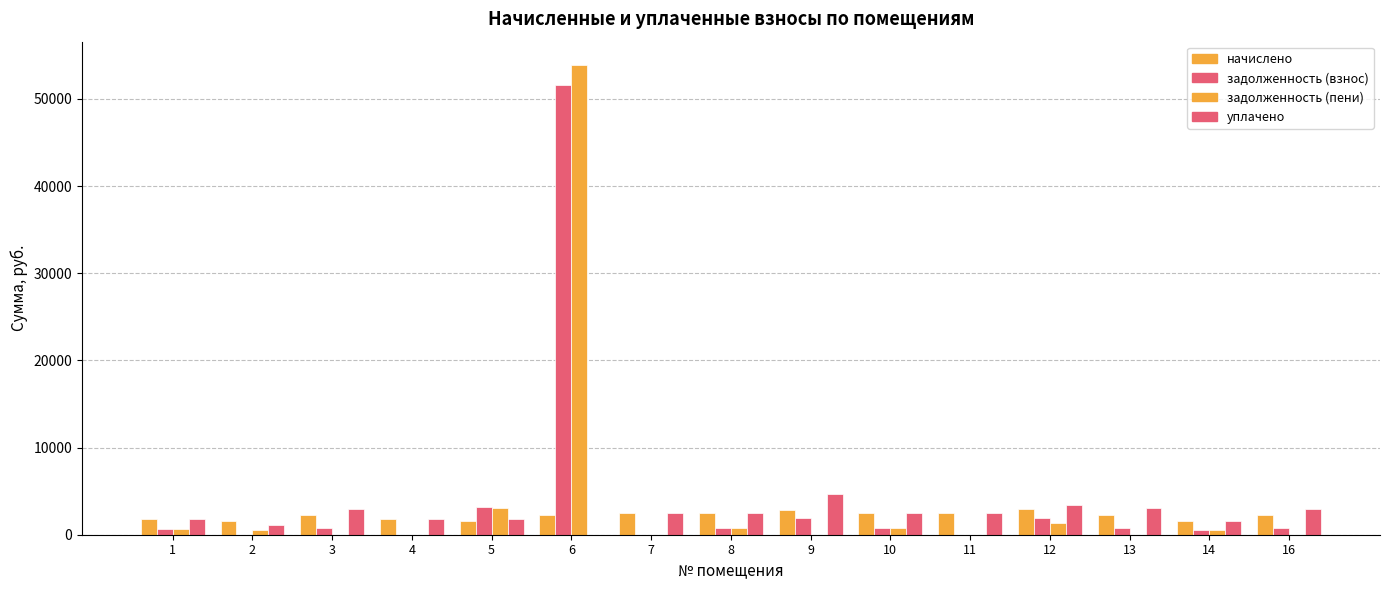

How many groups of bars are there?

15